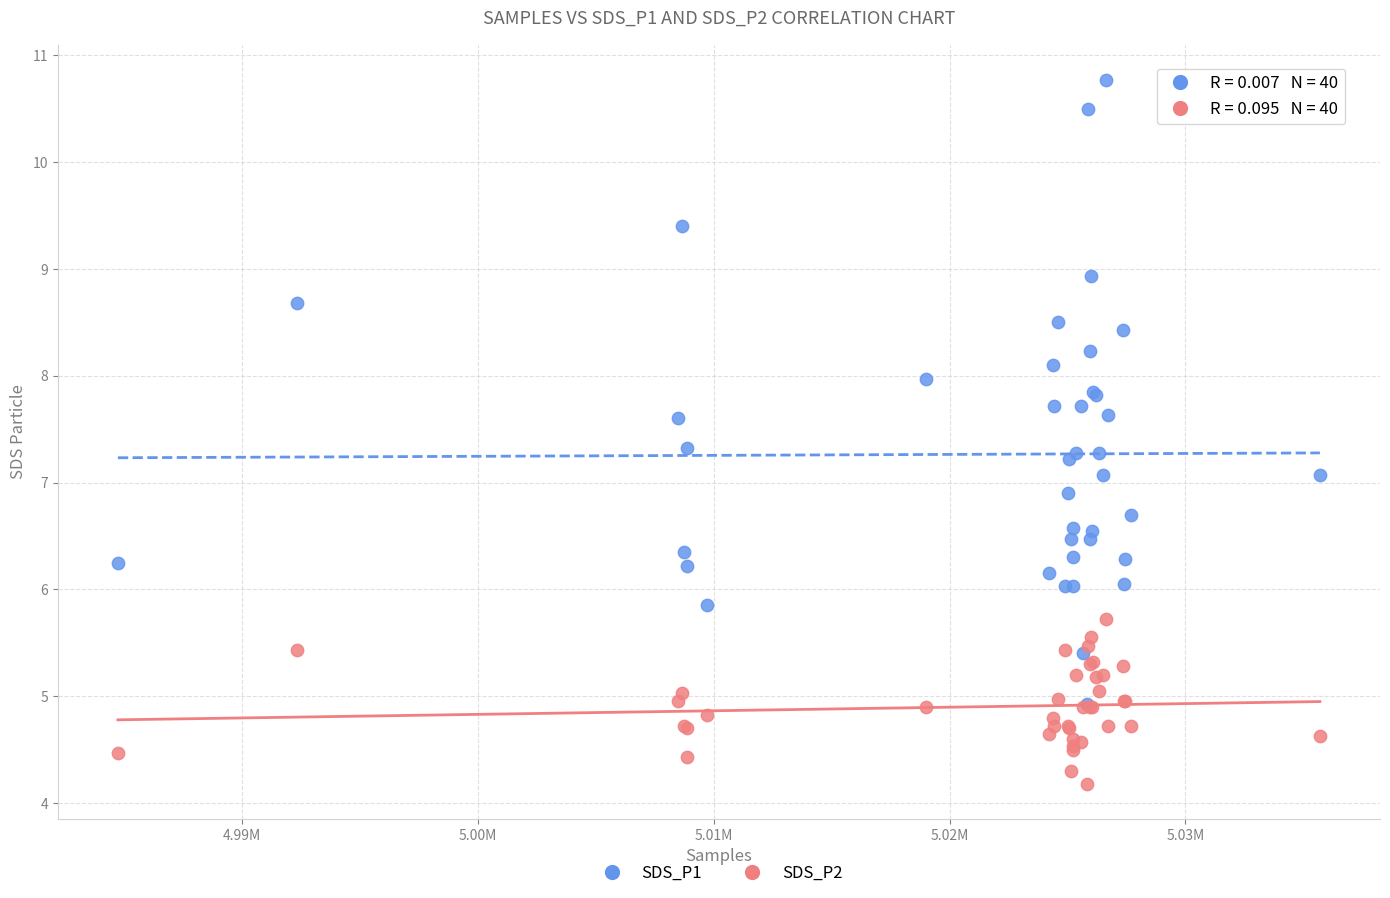

In the SDS_P2 series, what Y value is closest to 4?

4.2